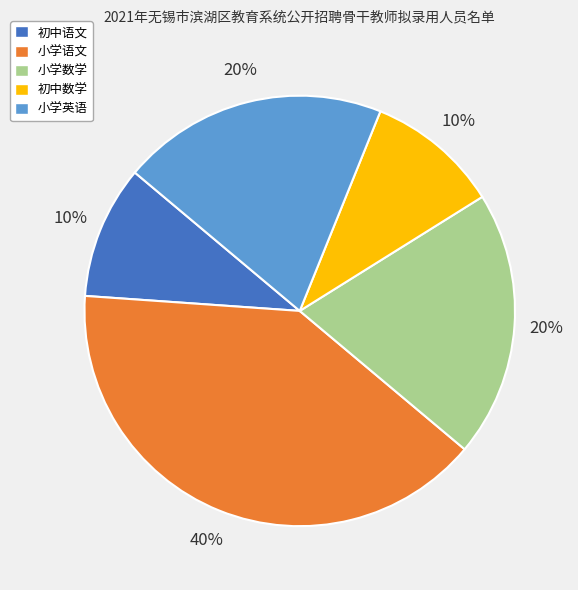

The 小学英语 slice represents 10% of the pie. True or false?

False